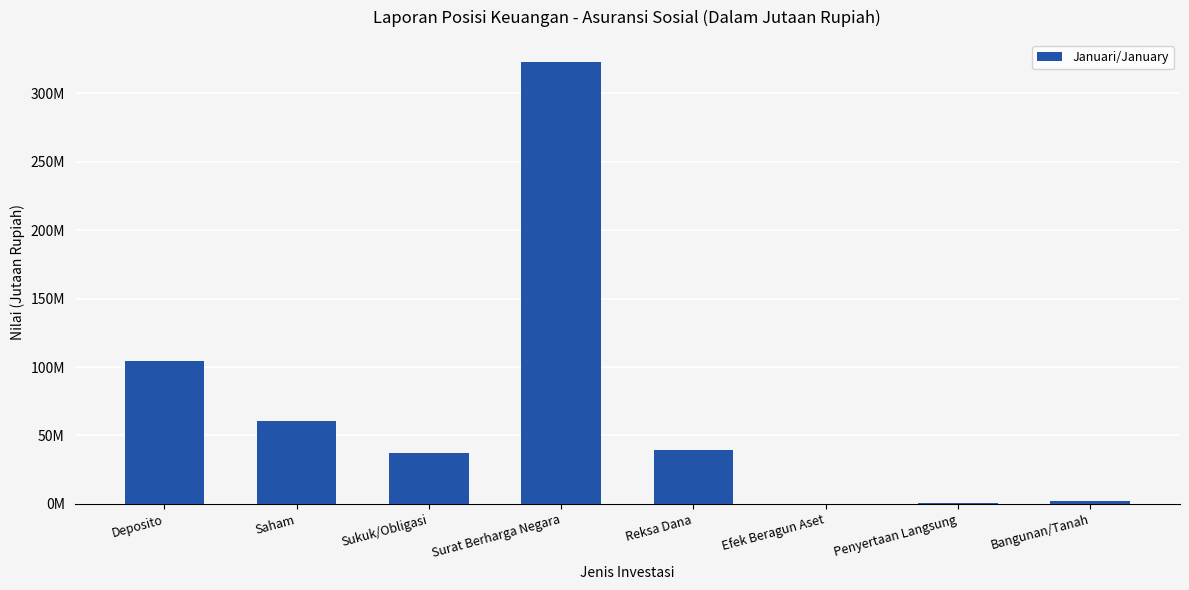

What position from the right is Bangunan/Tanah?

1